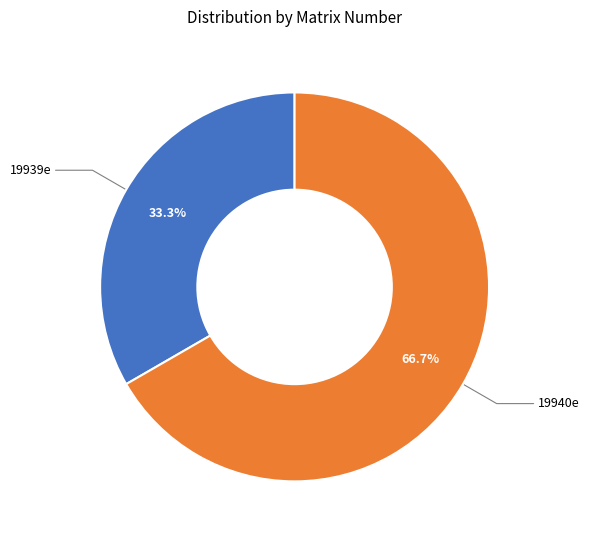

Is there a majority slice in this chart?

Yes